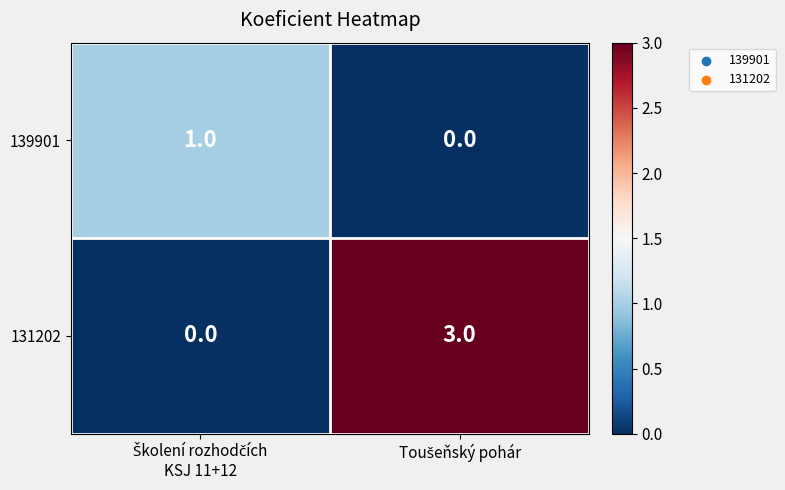

Which series has the largest total across all categories?

131202